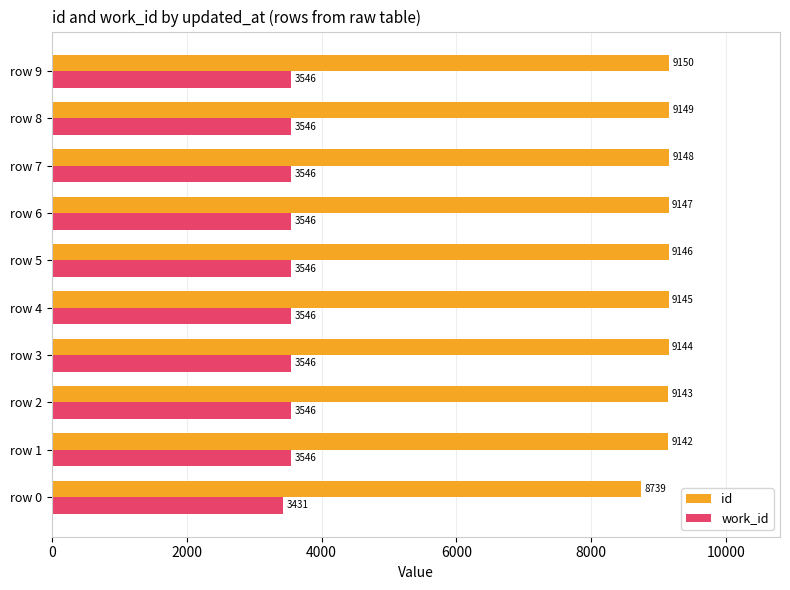

The work_id series shows 3546 at row 9. True or false?

True